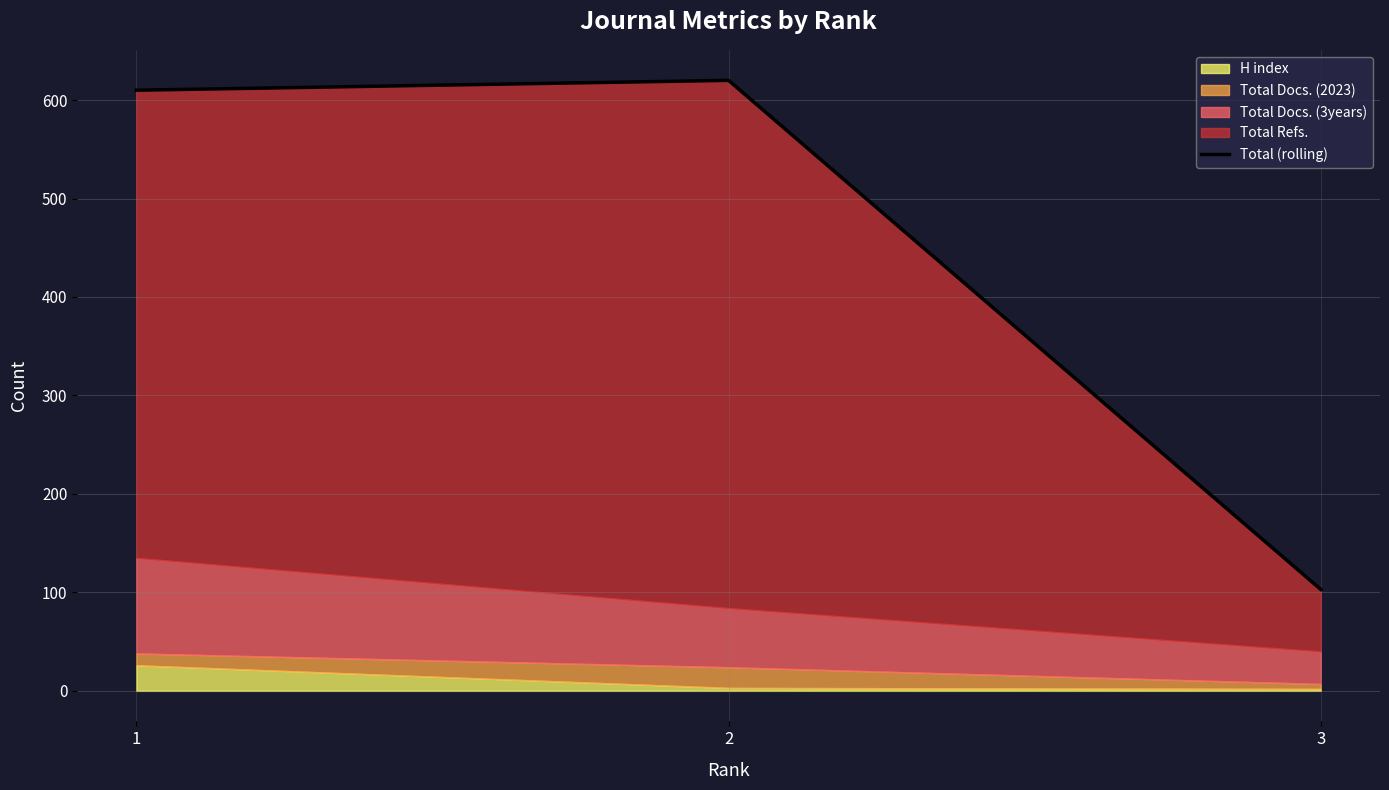

The value at 2 is 620. True or false?

True